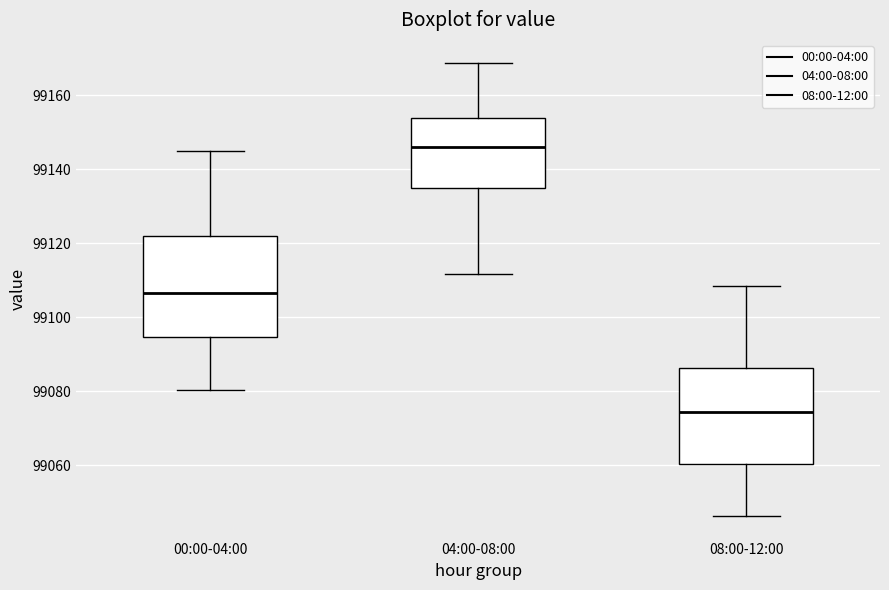

Reading left to right, transcribe this box plot: for each box, give where its median line is, the range the box spans, and where its two whiskers end, as read against the y-axis. The values are not printed on the chart, so give them approximately, as read against the axis.

00:00-04:00: median 99106, box 99094 to 99122, whiskers 99080 to 99144
04:00-08:00: median 99146, box 99134 to 99154, whiskers 99112 to 99168
08:00-12:00: median 99074, box 99060 to 99086, whiskers 99046 to 99108